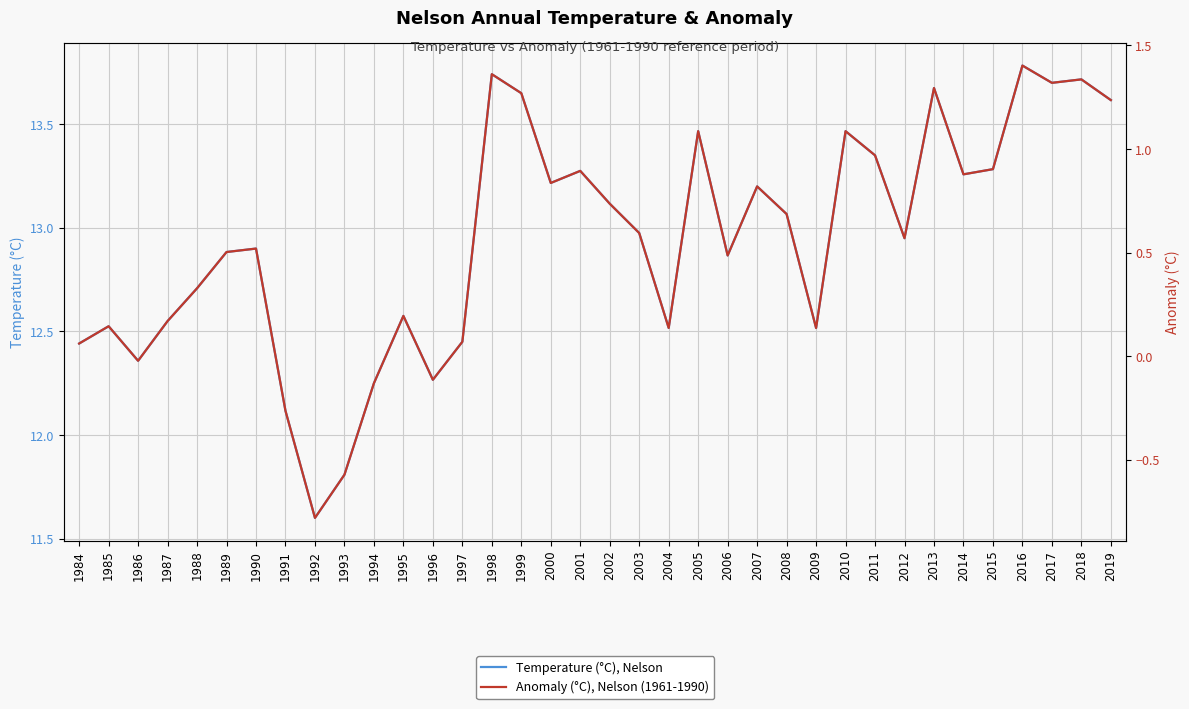

At which category is the sum across all series the highest?

2016